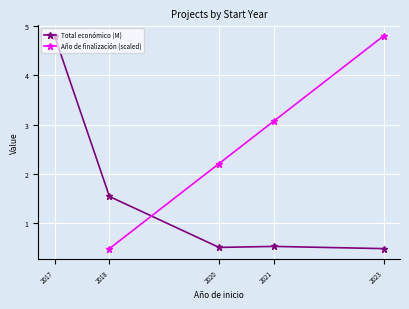

What is the maximum value for Total económico (M)?

4.8